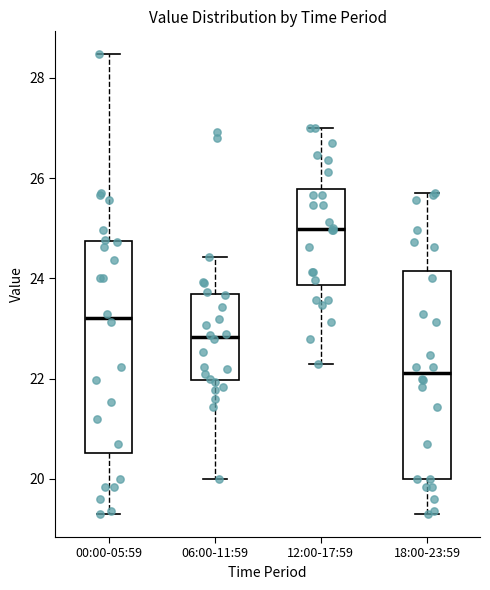

Which box has the highest median line?

12:00-17:59